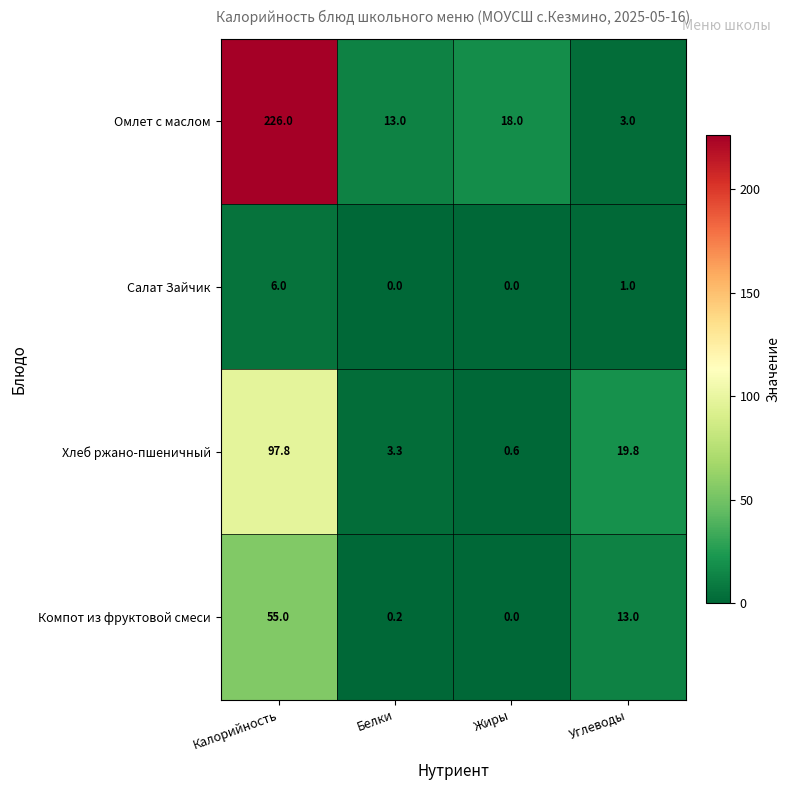

How many categories are shown in the chart?

4